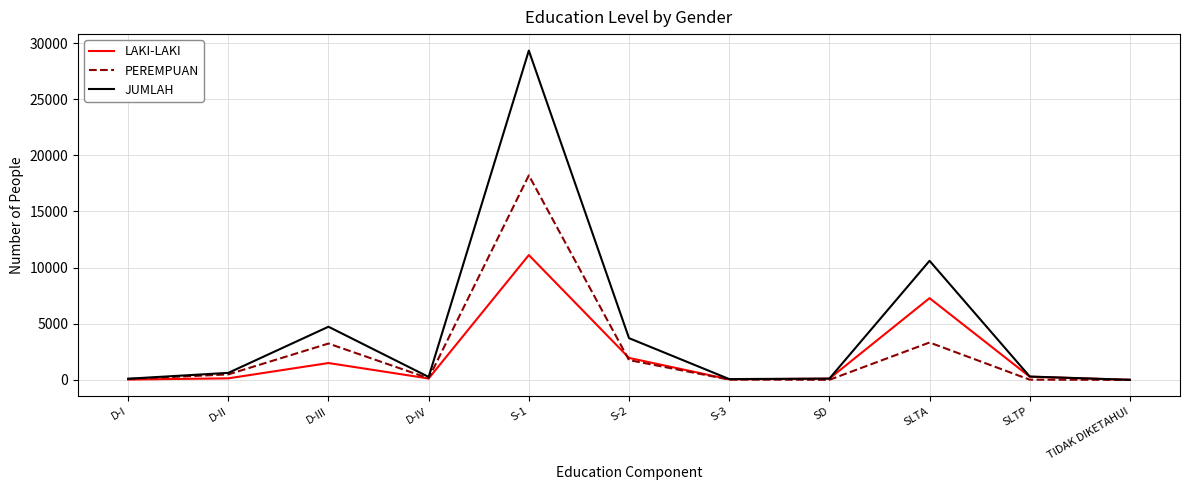

What is the difference between the JUMLAH values at S-2 and TIDAK DIKETAHUI?

3714